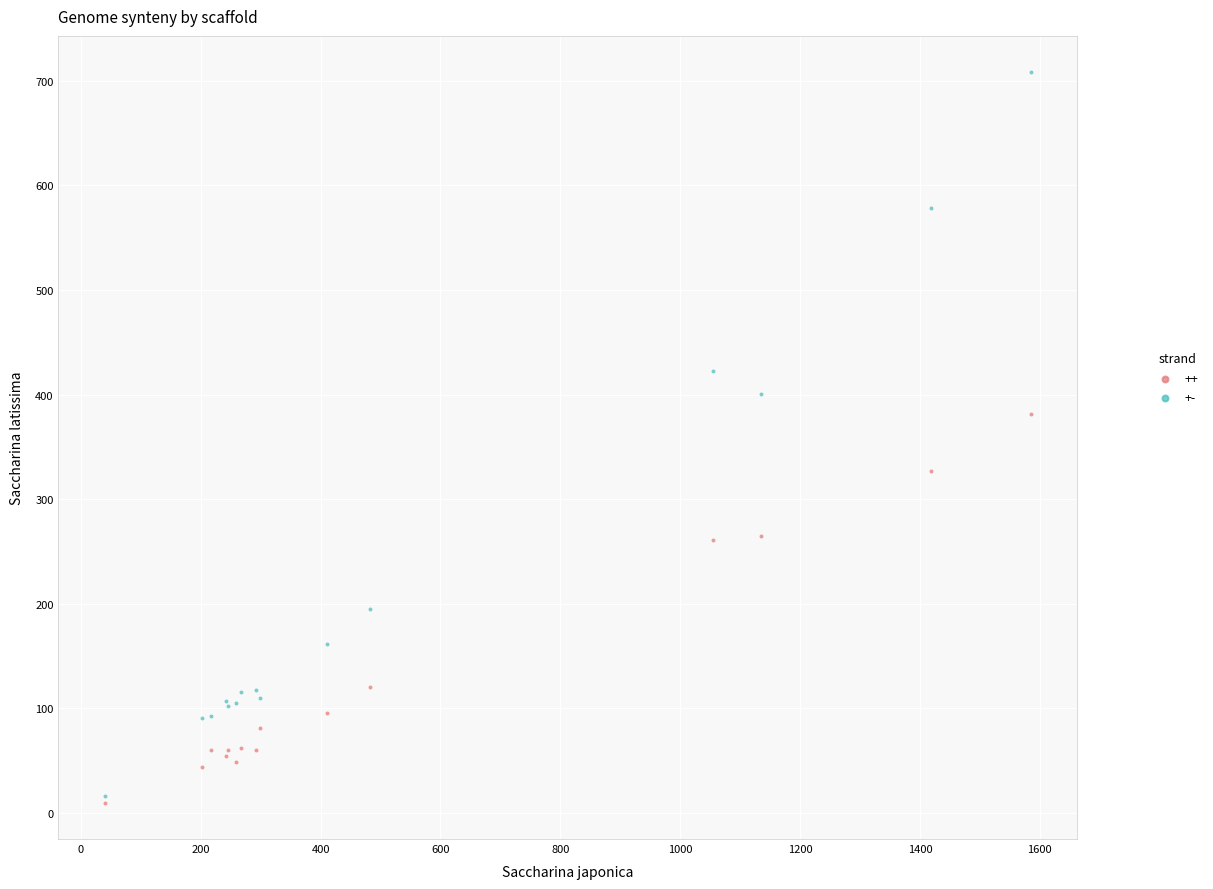

Which series has the largest Y range (max minus min)?

+-